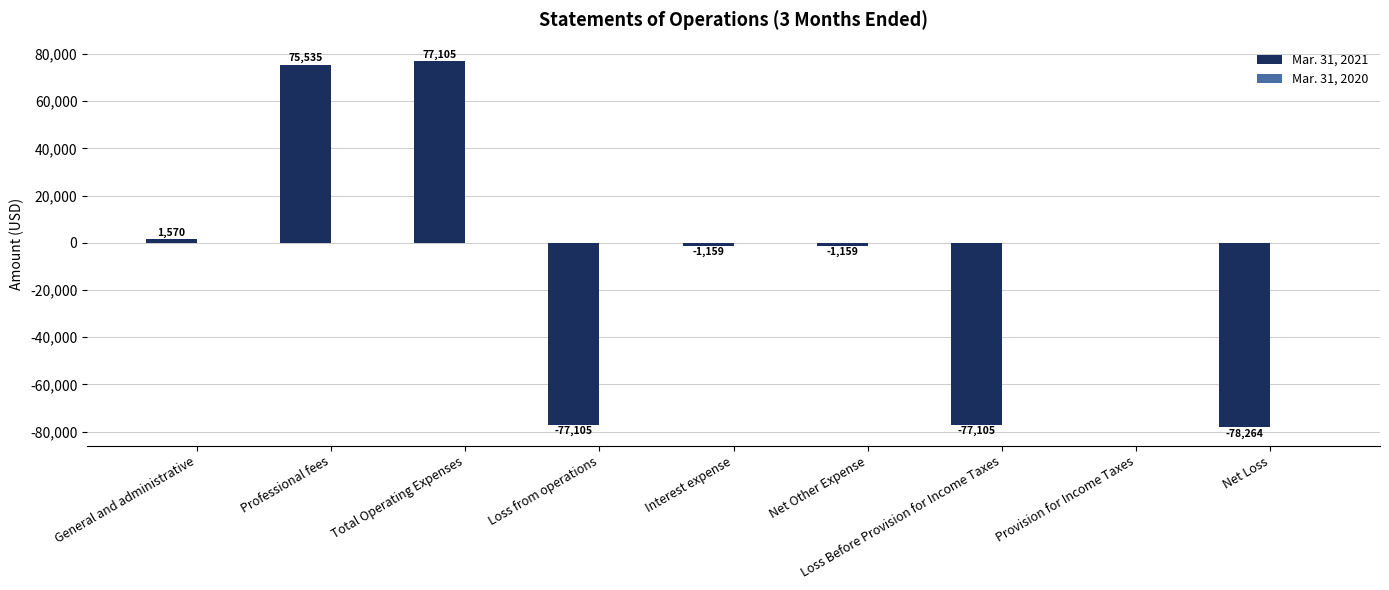

What is the sum of the values at General and administrative and Provision for Income Taxes?

1570